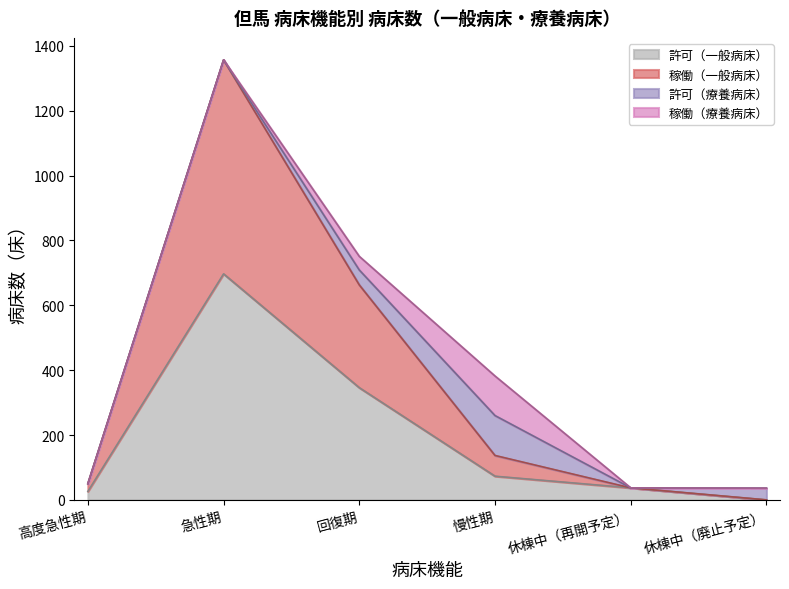

Where is 許可（一般病床） nearest to the value 348?

回復期